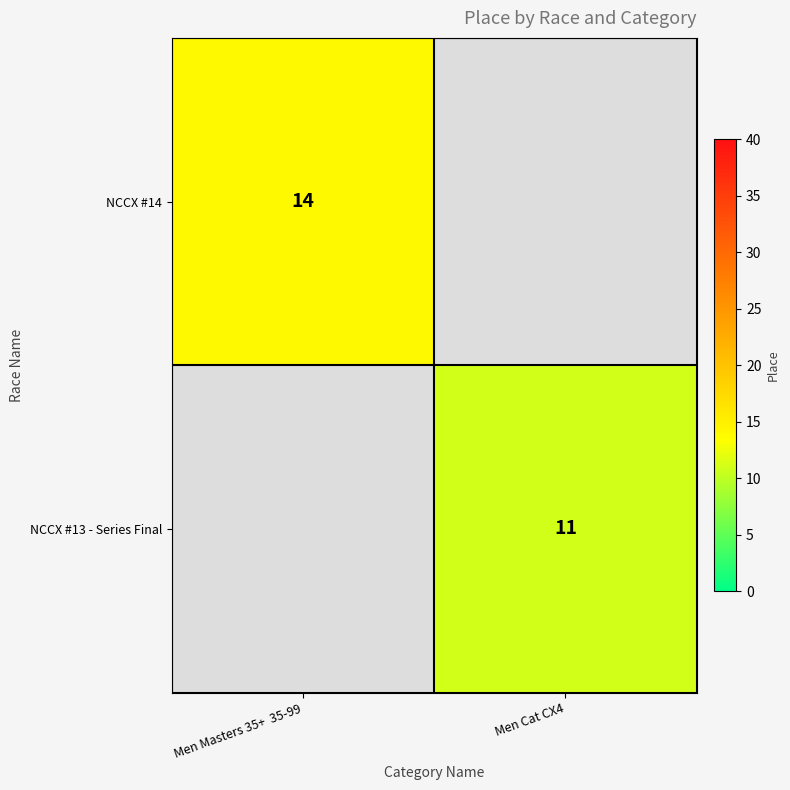

The value of NCCX #14 at Men Masters 35+  35-99 is 22. True or false?

False